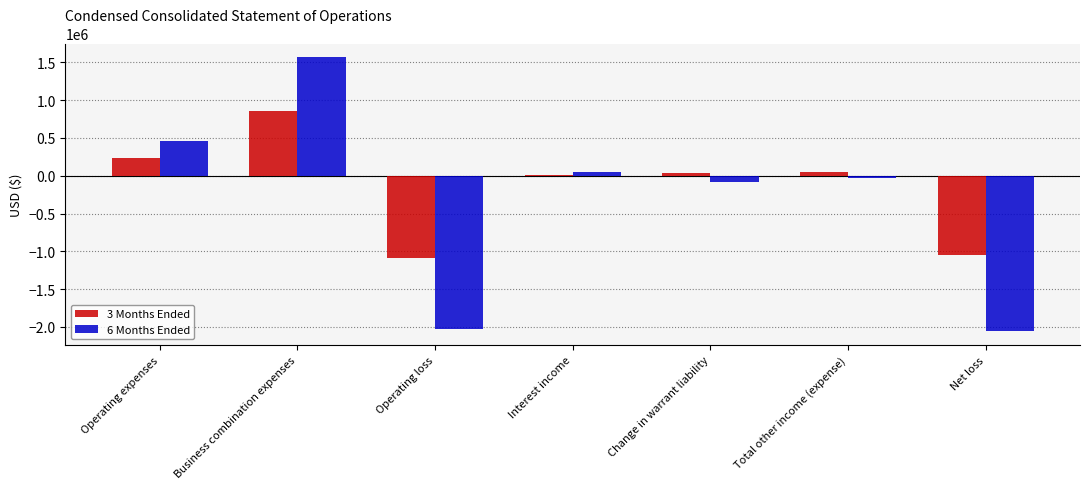

Rank the series at Net loss from highest to lowest value.

3 Months Ended, 6 Months Ended